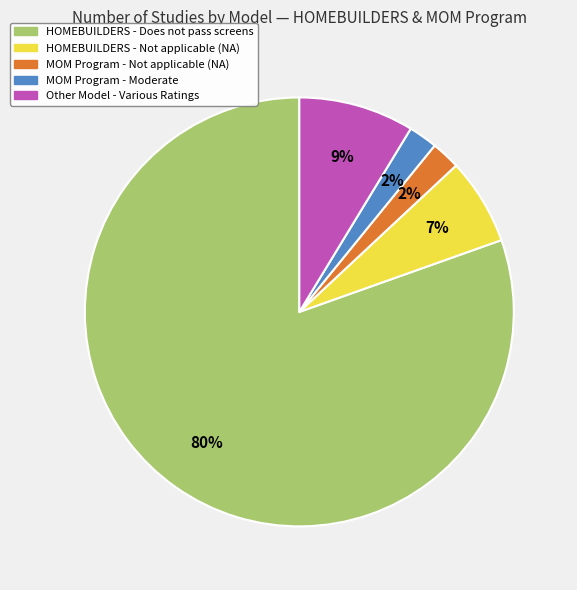

Between Other Model - Various Ratings and MOM Program - Not applicable (NA), which is larger?

Other Model - Various Ratings